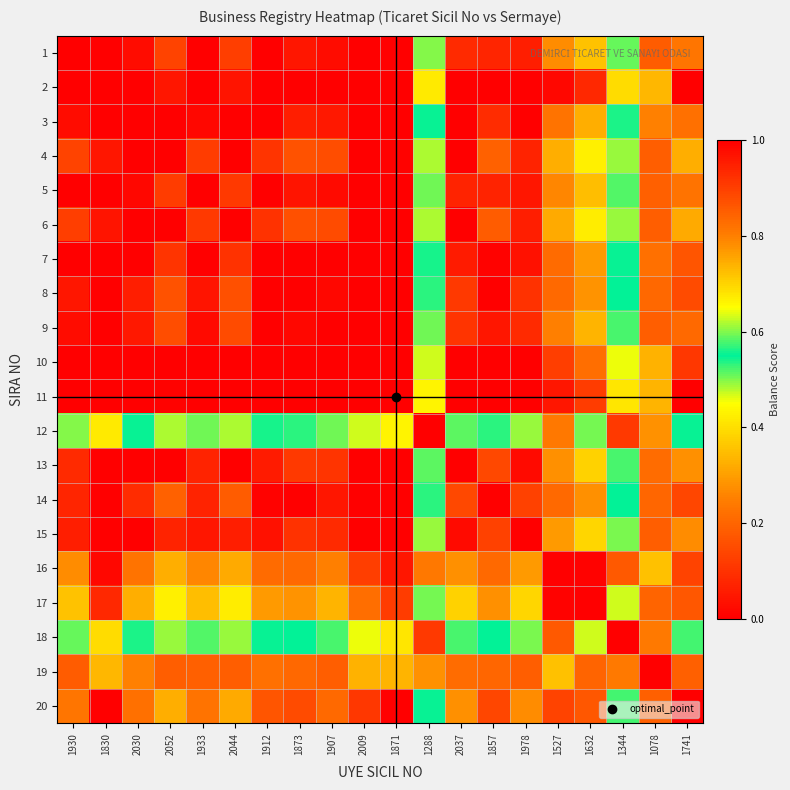

Rank the series by their maximum value, from lowest to highest.

1, 2, 3, 4, 5, 6, 7, 8, 9, 10, 11, 12, 13, 14, 15, 16, 17, 18, 19, 20